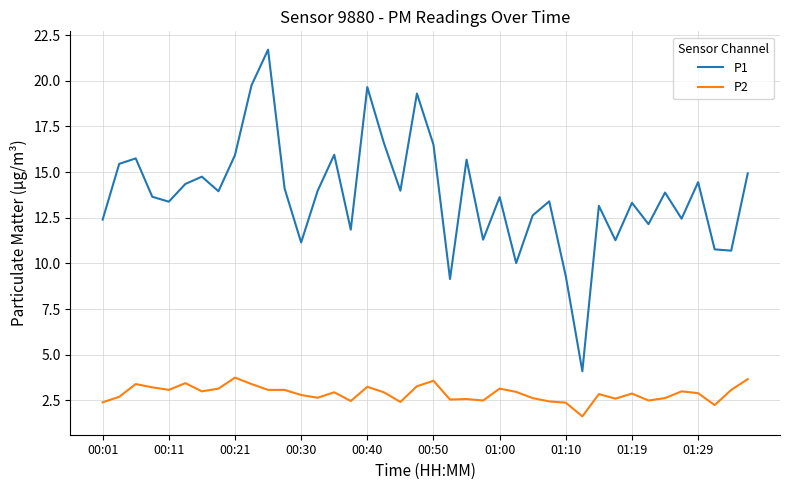

List the series in order of their peak value, lowest first.

P2, P1